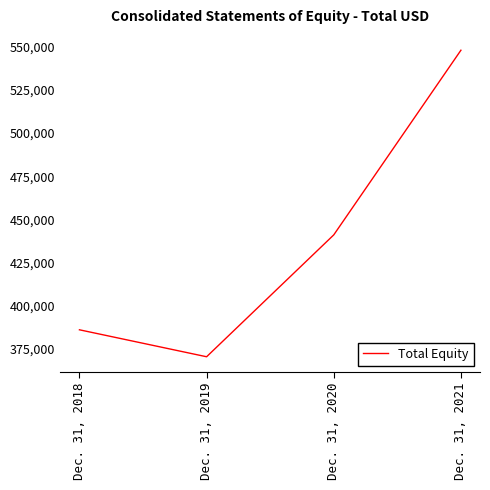

Where is the first local minimum?

Dec. 31, 2019